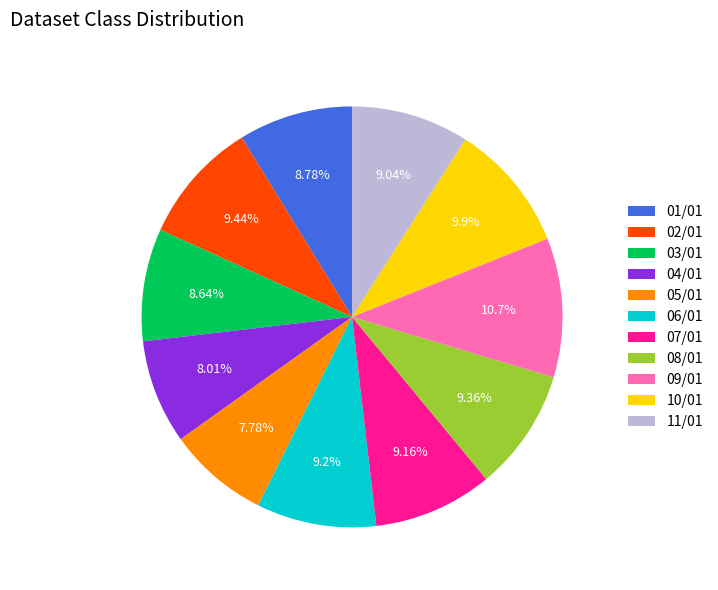

True or false: 08/01 accounts for 18% of the total.

False